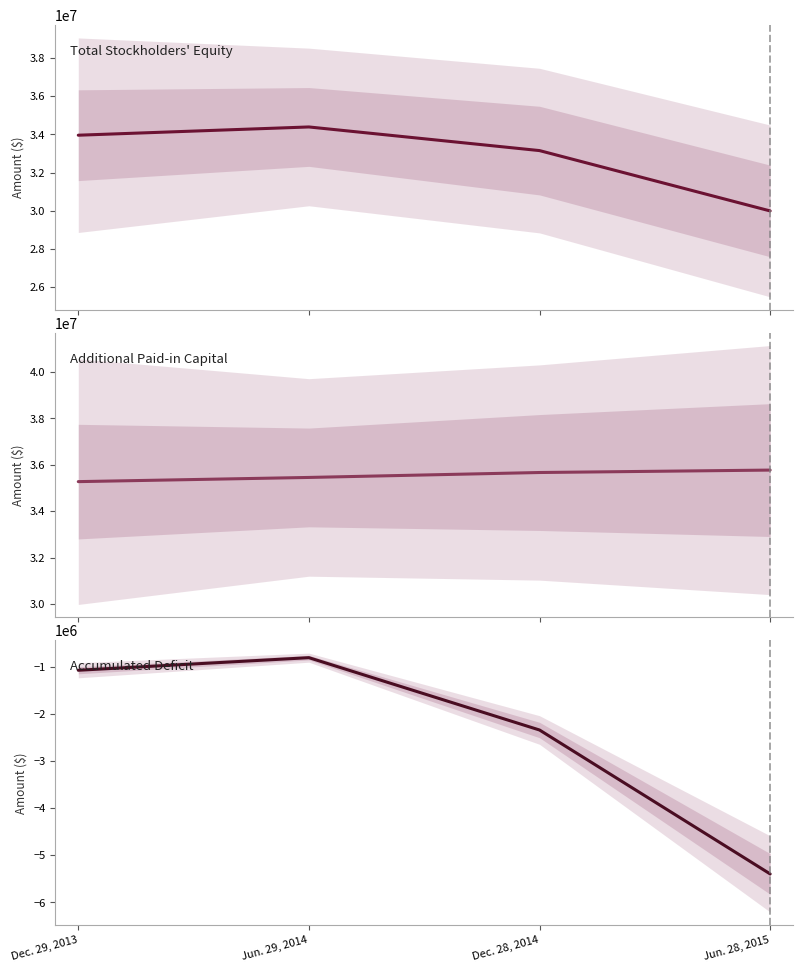

What is the label of the 4th point from the right?

Dec. 29, 2013